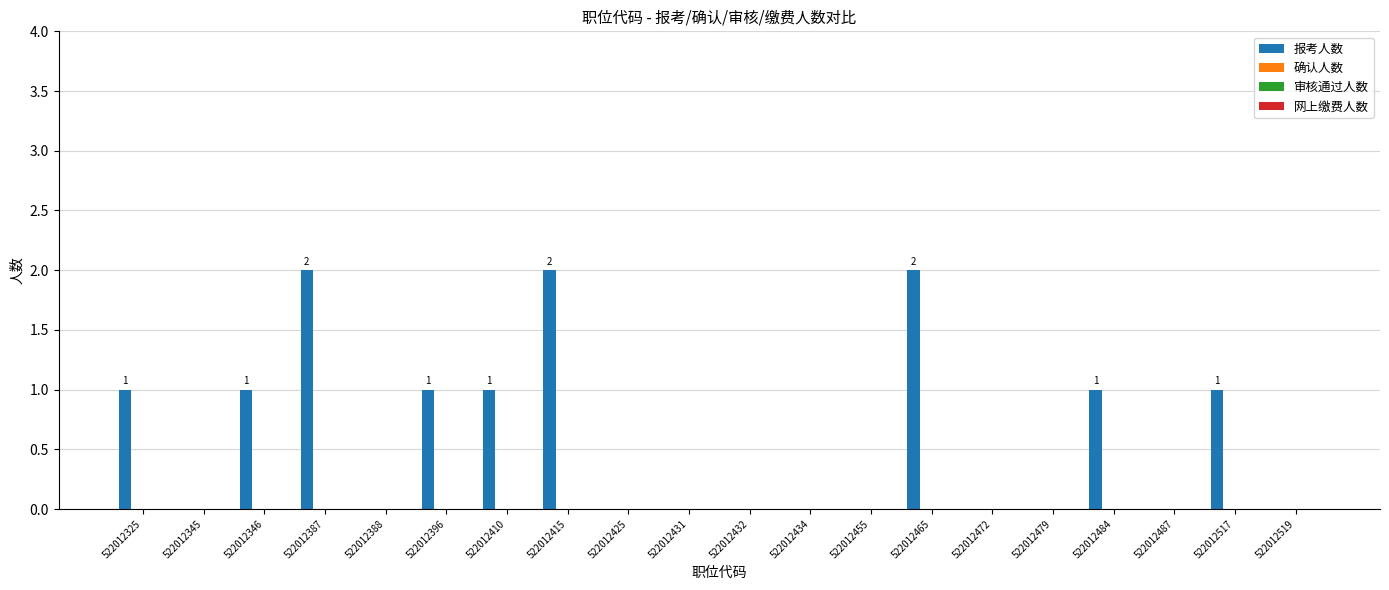

What is the sum of all values?

12